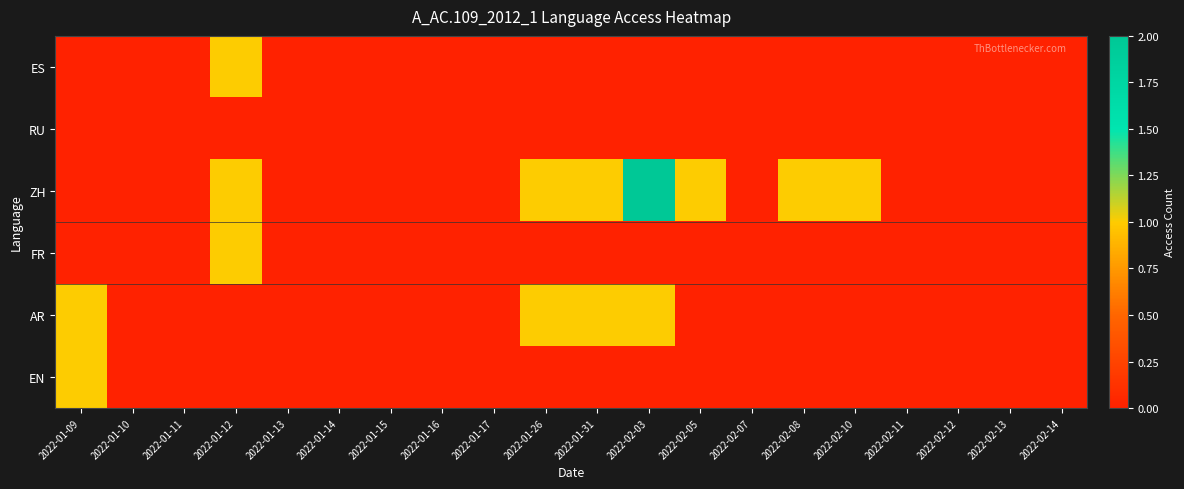

Reading left to right, transcribe all the data shown in this chart.

ES: 2022-01-09=0	2022-01-10=0	2022-01-11=0	2022-01-12=1	2022-01-13=0	2022-01-14=0	2022-01-15=0	2022-01-16=0	2022-01-17=0	2022-01-26=0	2022-01-31=0	2022-02-03=0	2022-02-05=0	2022-02-07=0	2022-02-08=0	2022-02-10=0	2022-02-11=0	2022-02-12=0	2022-02-13=0	2022-02-14=0
RU: 2022-01-09=0	2022-01-10=0	2022-01-11=0	2022-01-12=0	2022-01-13=0	2022-01-14=0	2022-01-15=0	2022-01-16=0	2022-01-17=0	2022-01-26=0	2022-01-31=0	2022-02-03=0	2022-02-05=0	2022-02-07=0	2022-02-08=0	2022-02-10=0	2022-02-11=0	2022-02-12=0	2022-02-13=0	2022-02-14=0
ZH: 2022-01-09=0	2022-01-10=0	2022-01-11=0	2022-01-12=1	2022-01-13=0	2022-01-14=0	2022-01-15=0	2022-01-16=0	2022-01-17=0	2022-01-26=1	2022-01-31=1	2022-02-03=2	2022-02-05=1	2022-02-07=0	2022-02-08=1	2022-02-10=1	2022-02-11=0	2022-02-12=0	2022-02-13=0	2022-02-14=0
FR: 2022-01-09=0	2022-01-10=0	2022-01-11=0	2022-01-12=1	2022-01-13=0	2022-01-14=0	2022-01-15=0	2022-01-16=0	2022-01-17=0	2022-01-26=0	2022-01-31=0	2022-02-03=0	2022-02-05=0	2022-02-07=0	2022-02-08=0	2022-02-10=0	2022-02-11=0	2022-02-12=0	2022-02-13=0	2022-02-14=0
AR: 2022-01-09=1	2022-01-10=0	2022-01-11=0	2022-01-12=0	2022-01-13=0	2022-01-14=0	2022-01-15=0	2022-01-16=0	2022-01-17=0	2022-01-26=1	2022-01-31=1	2022-02-03=1	2022-02-05=0	2022-02-07=0	2022-02-08=0	2022-02-10=0	2022-02-11=0	2022-02-12=0	2022-02-13=0	2022-02-14=0
EN: 2022-01-09=1	2022-01-10=0	2022-01-11=0	2022-01-12=0	2022-01-13=0	2022-01-14=0	2022-01-15=0	2022-01-16=0	2022-01-17=0	2022-01-26=0	2022-01-31=0	2022-02-03=0	2022-02-05=0	2022-02-07=0	2022-02-08=0	2022-02-10=0	2022-02-11=0	2022-02-12=0	2022-02-13=0	2022-02-14=0